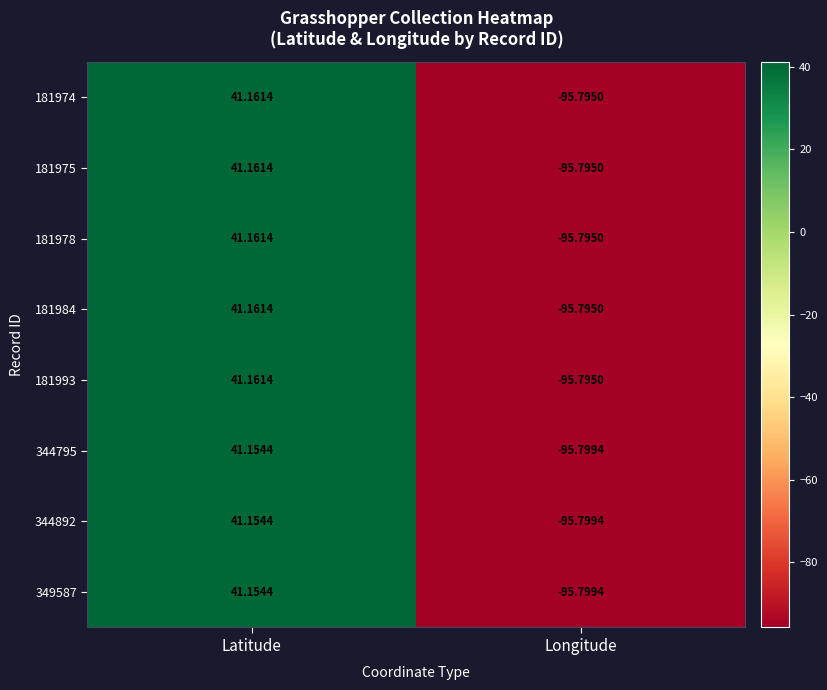

Which category has the lowest value in the 349587 series?

Longitude